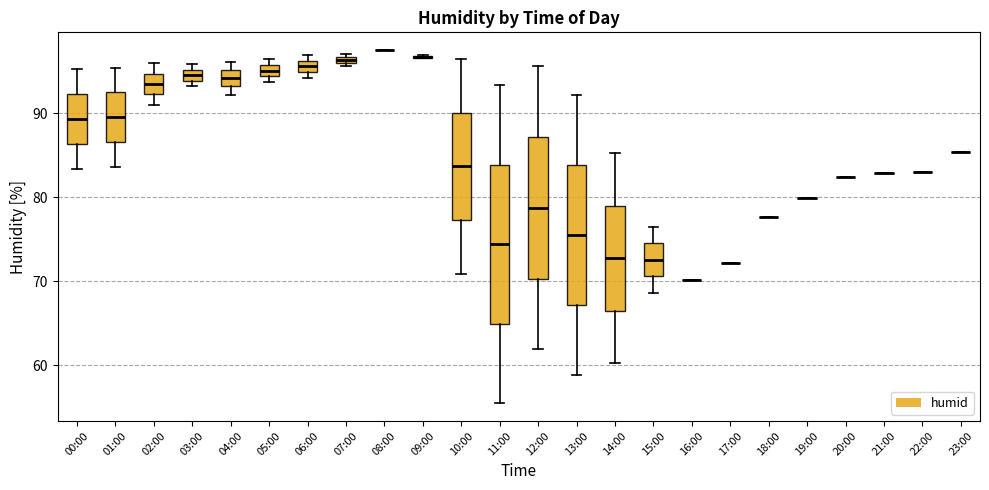

Which box is the tallest, from its lower edge to its upper edge?

11:00